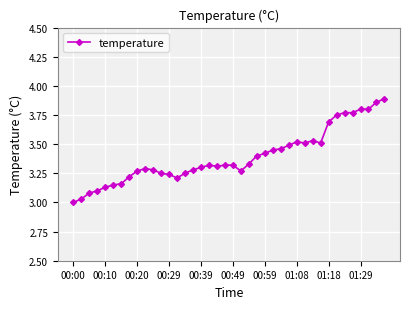

True or false: there are more than 1 points higher than both neighbors.

True